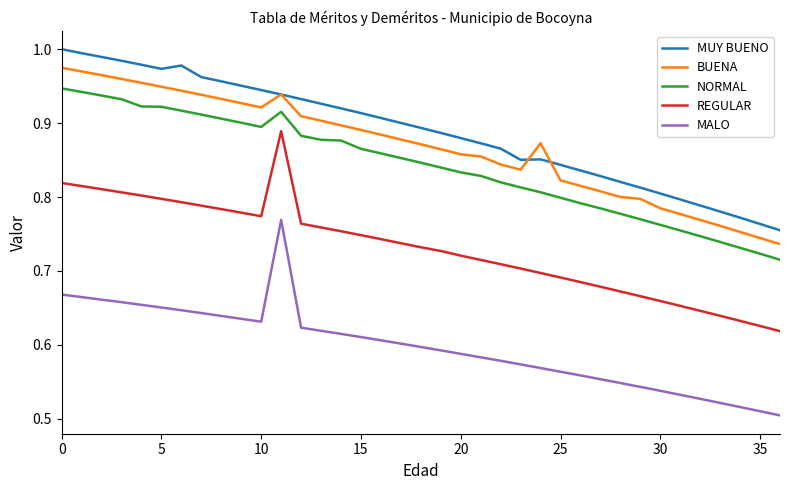

Which series has the largest range (max minus min)?

REGULAR